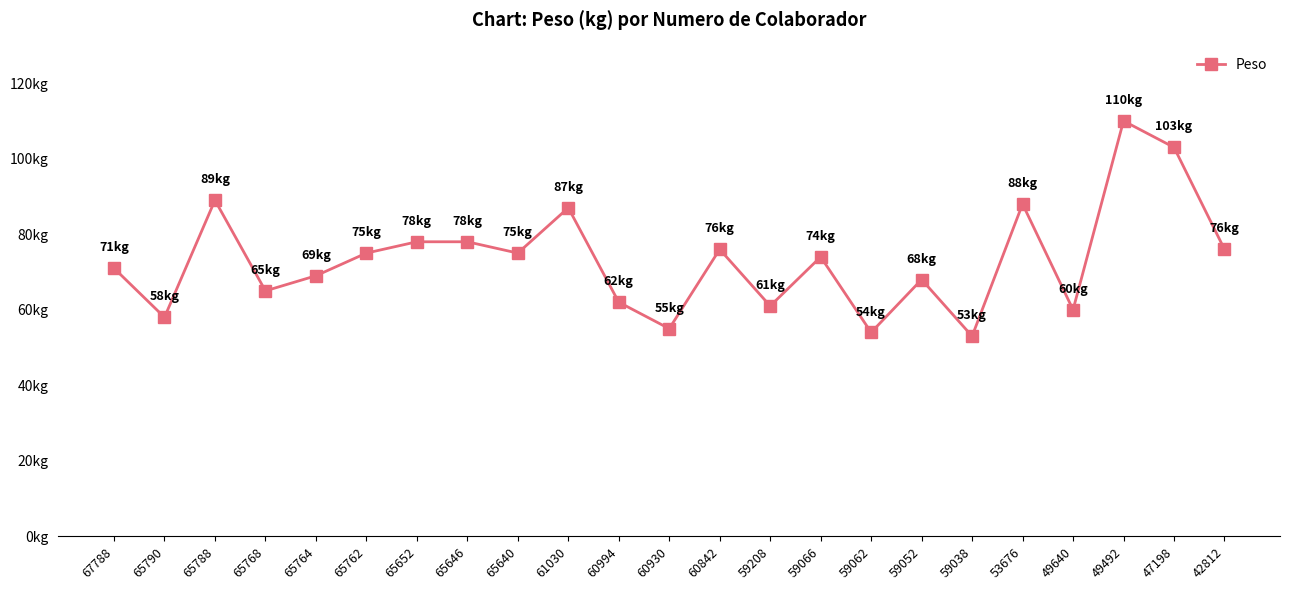

At which category does the chart reach its minimum across all series?

59038